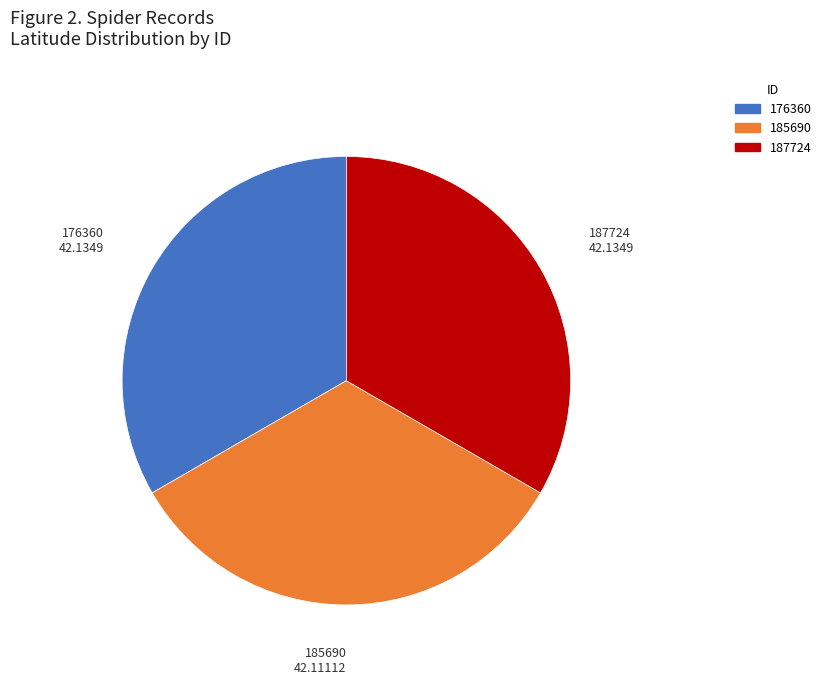

Count the number of slices in the pie.

3